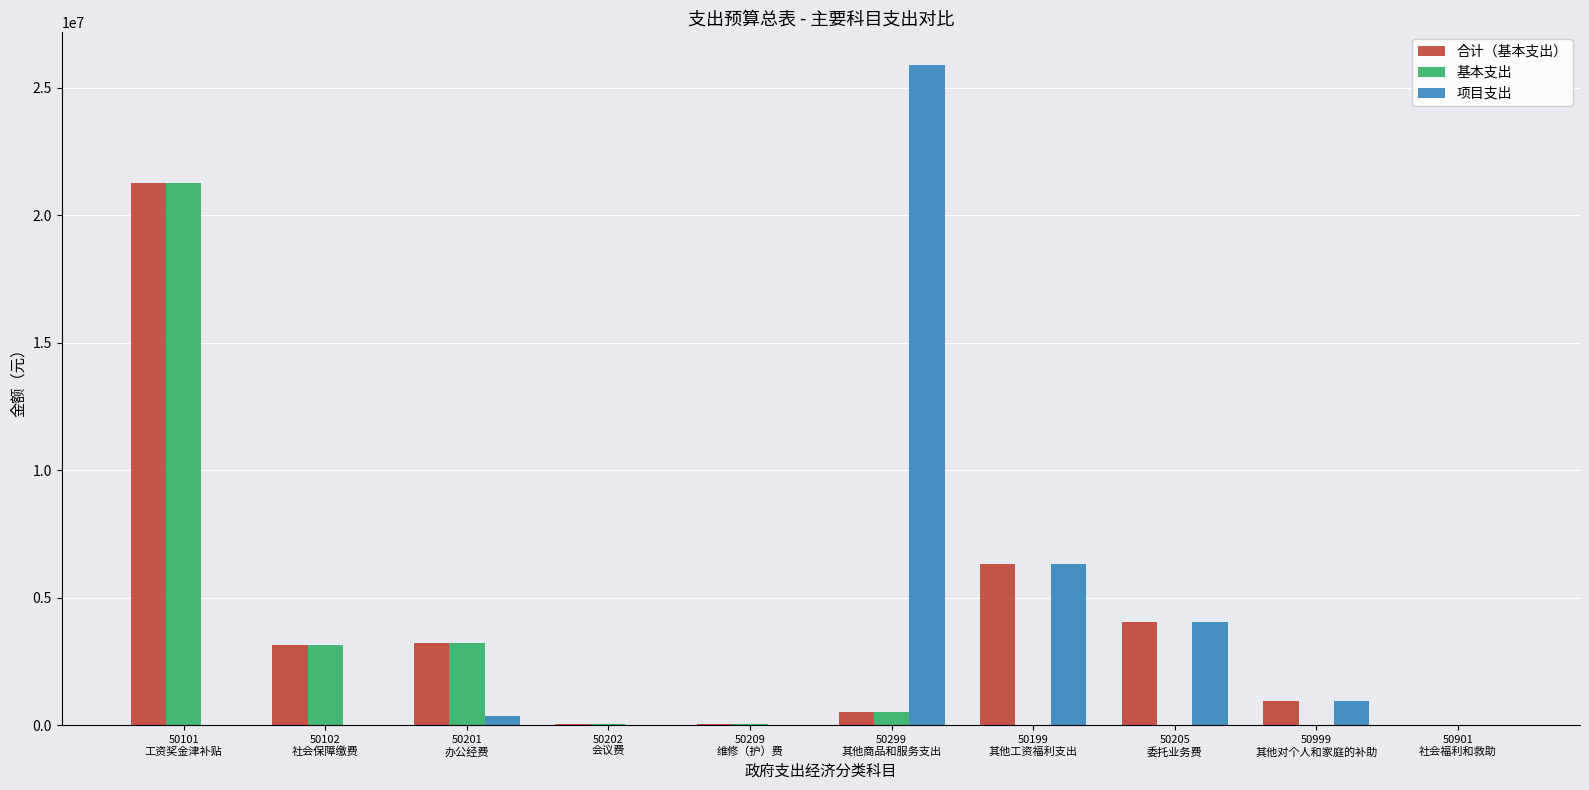

What is the maximum value for 基本支出?

21268523.0